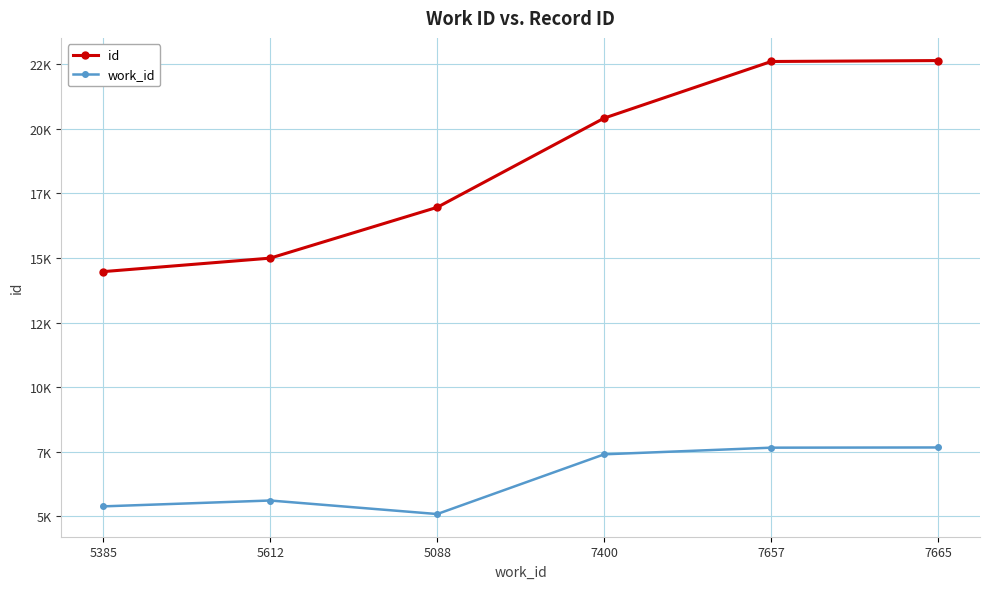

At how many categories does at least one series exceed 6416?

6